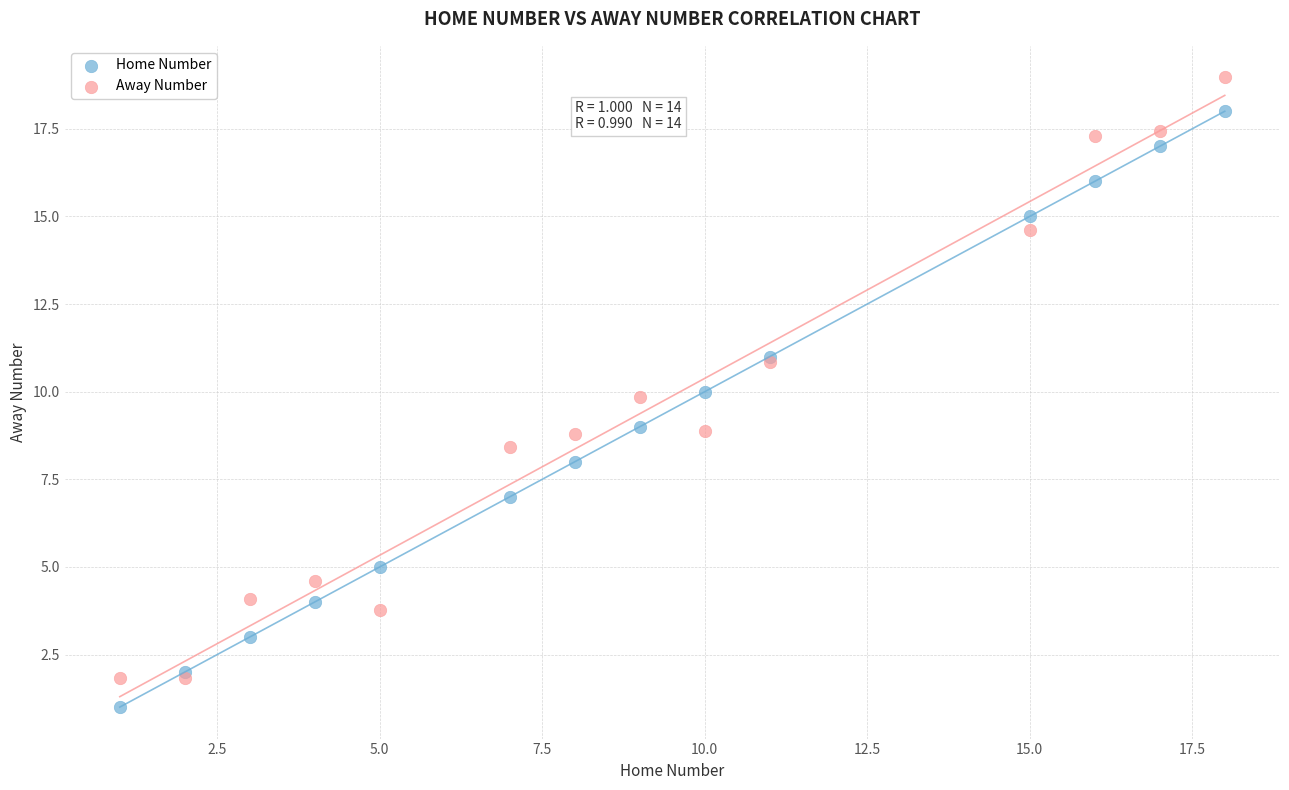

Which series reaches the maximum Y coordinate?

Away Number